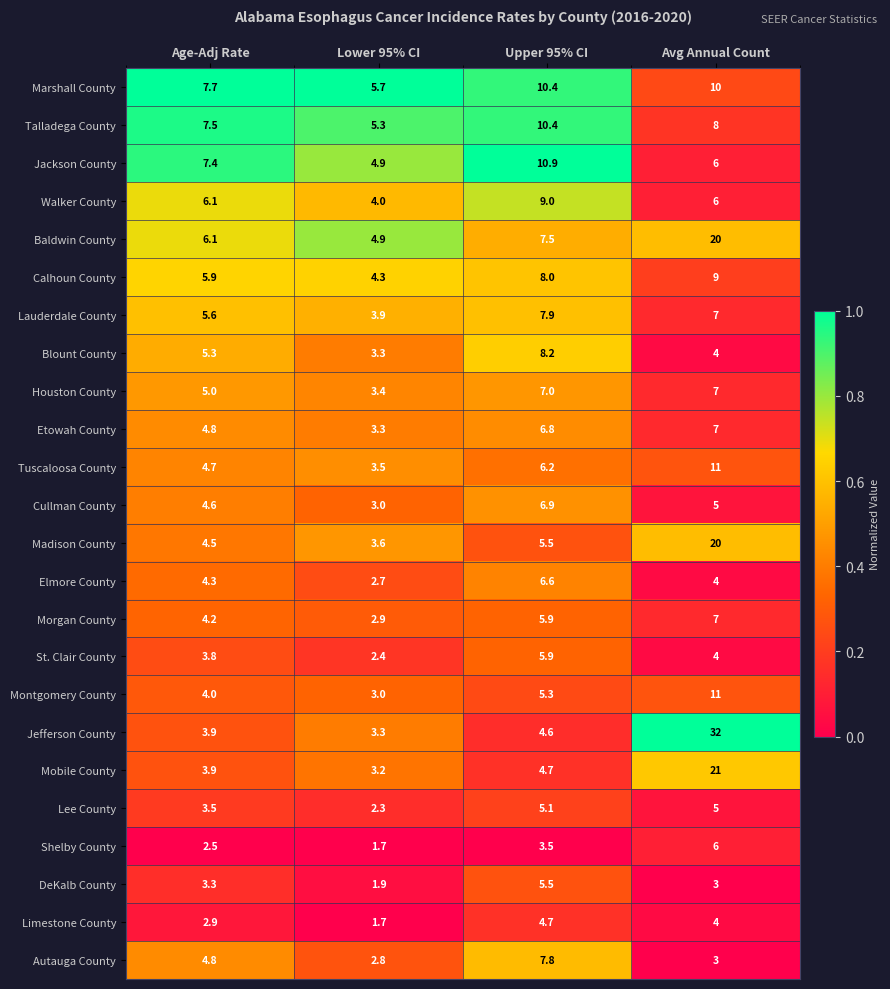

Is the value of Marshall County at Age-Adj Rate greater than the value of Shelby County at Upper 95% CI?

Yes